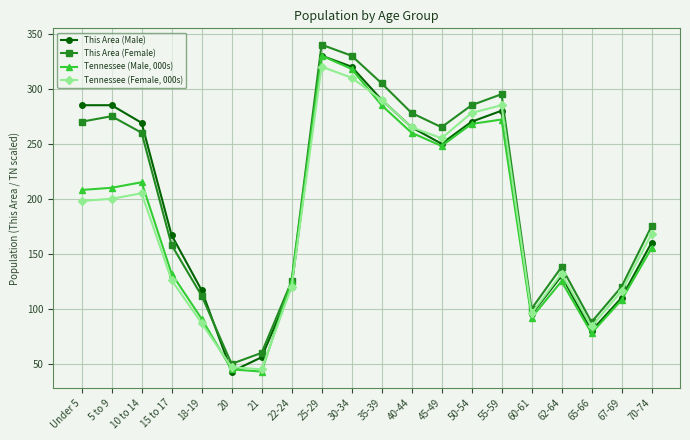

At which category does This Area (Female) reach its first local valley?

20